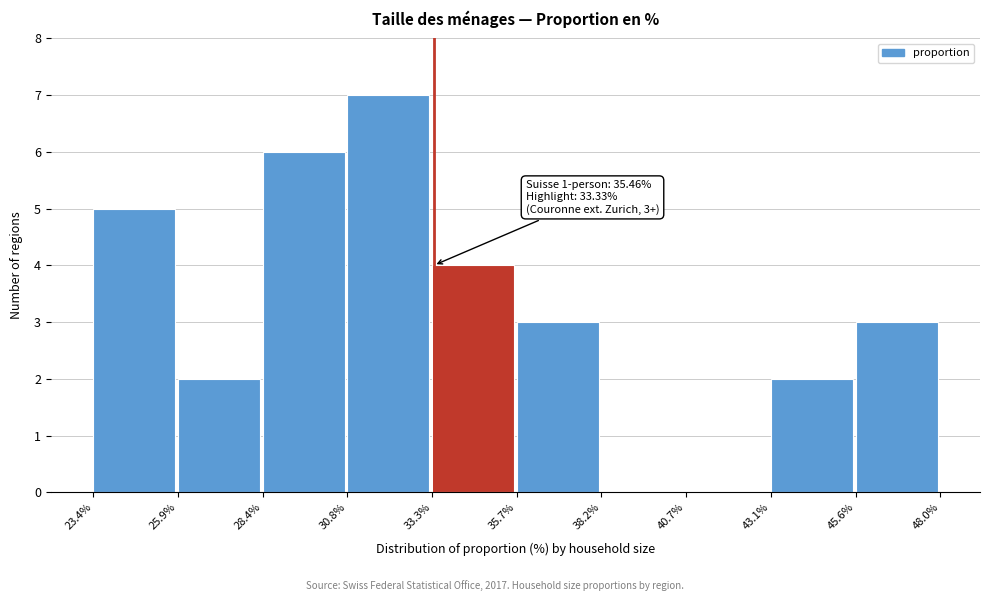

Which range on the x-axis has the tallest bar?

30.8% to 33.3%